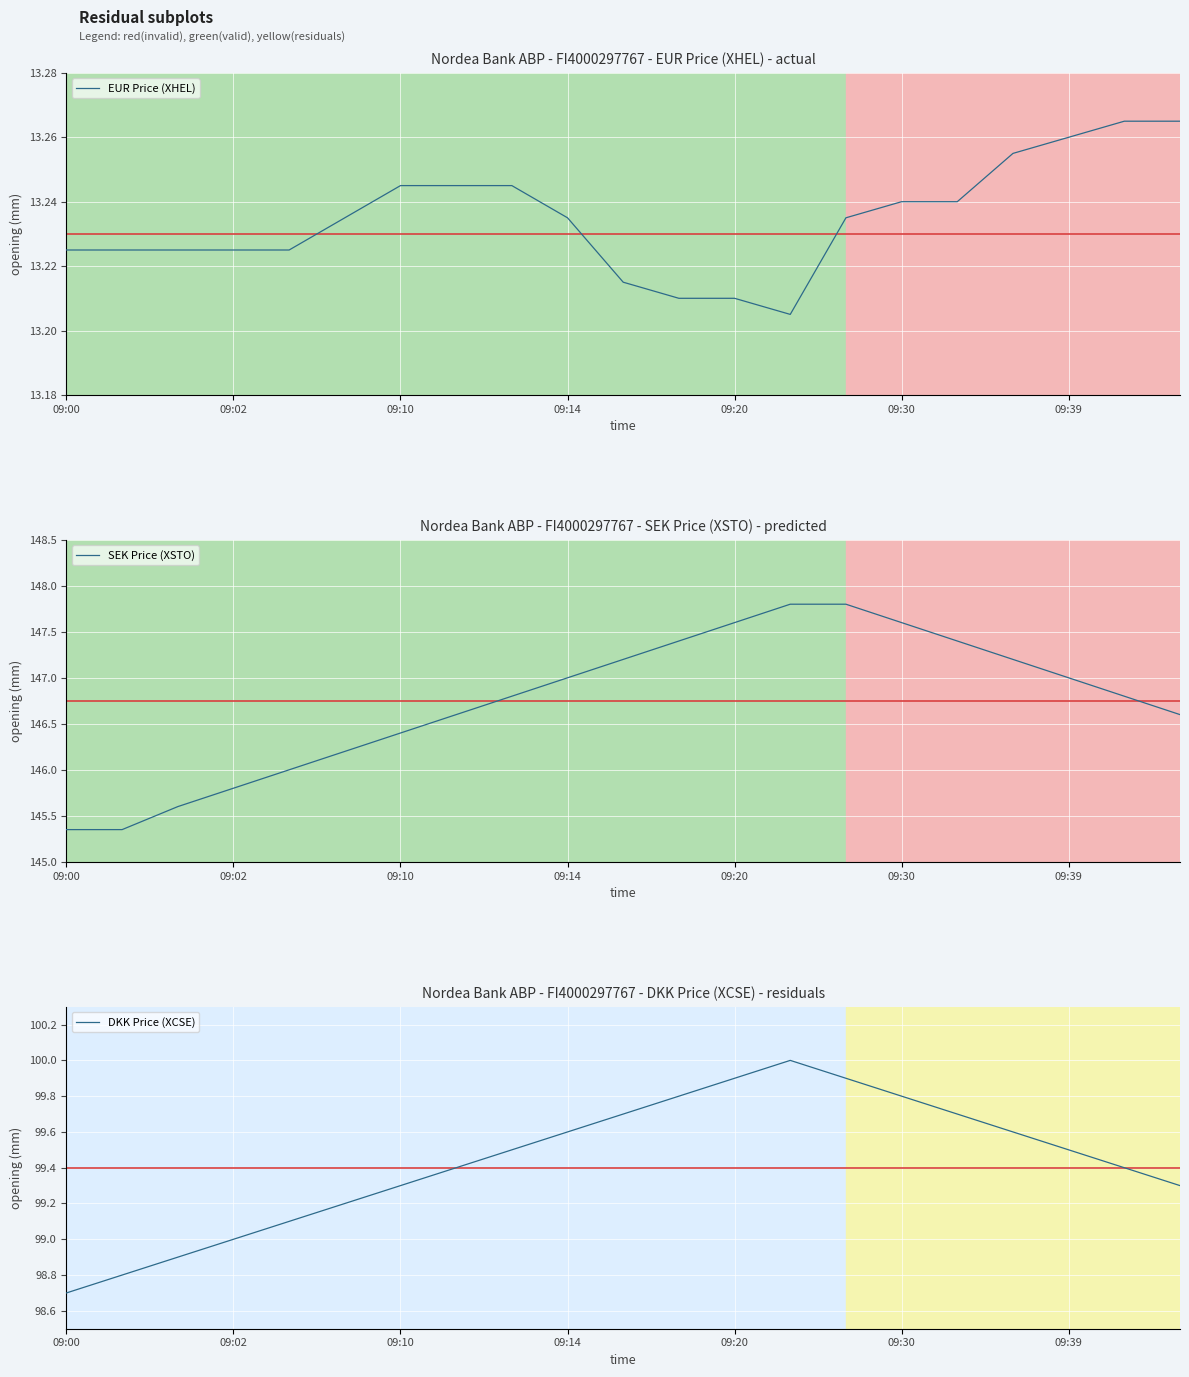

True or false: EUR Price (XHEL) has a value of 23.4 at 09:02.

False